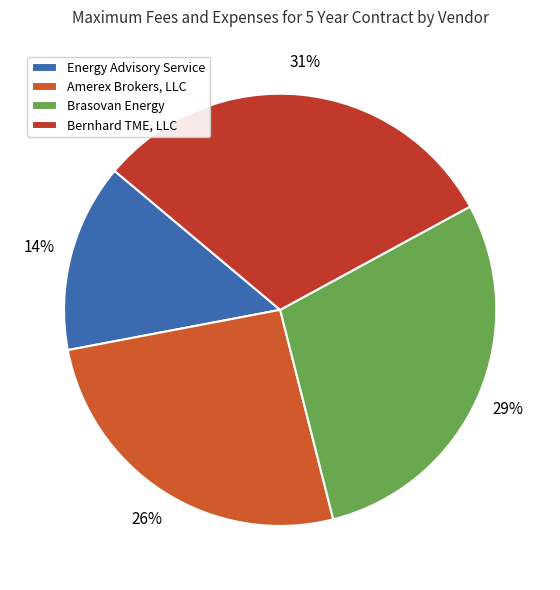

To the nearest percent, what is the difference between the largest and smallest slice percentages?

17%